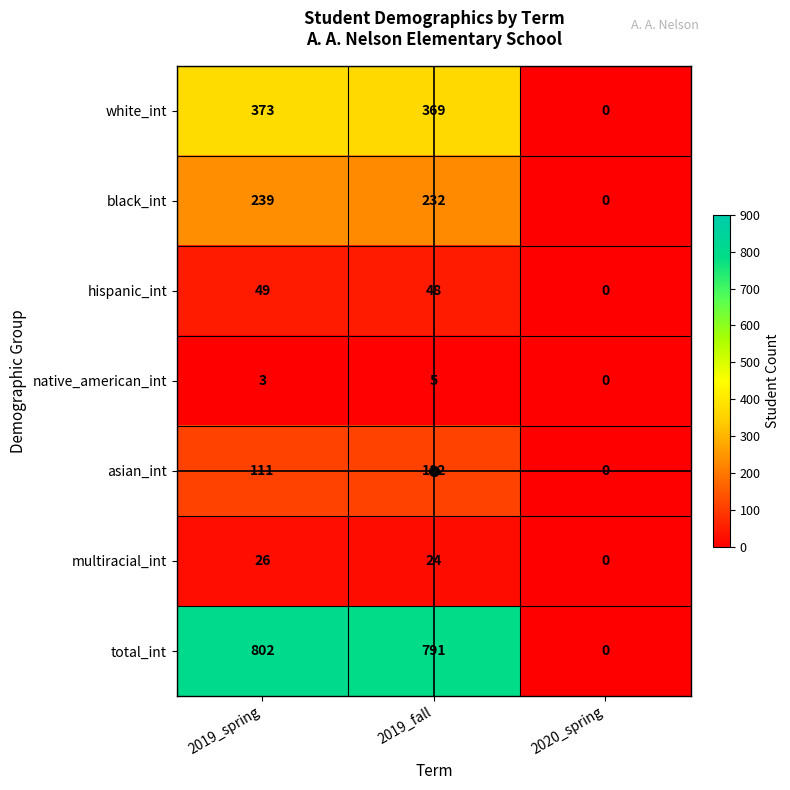

Which category has the highest value across all series?

2019_spring